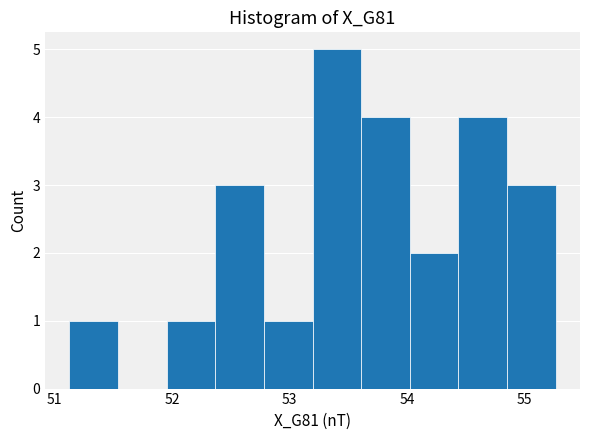

Which range on the x-axis has the tallest bar?

53.2 to 53.6